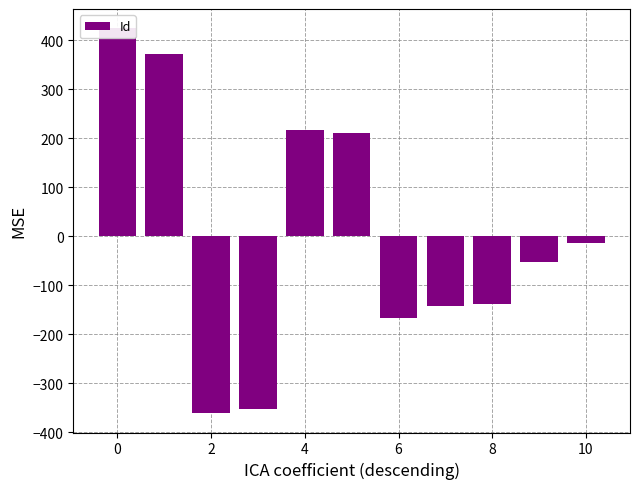

Reading right to left, transcribe all the data shown in this chart.

-13.1	-52.1	-137.1	-143.1	-167.1	210.9	217.9	-353.1	-361.1	372.9	424.9